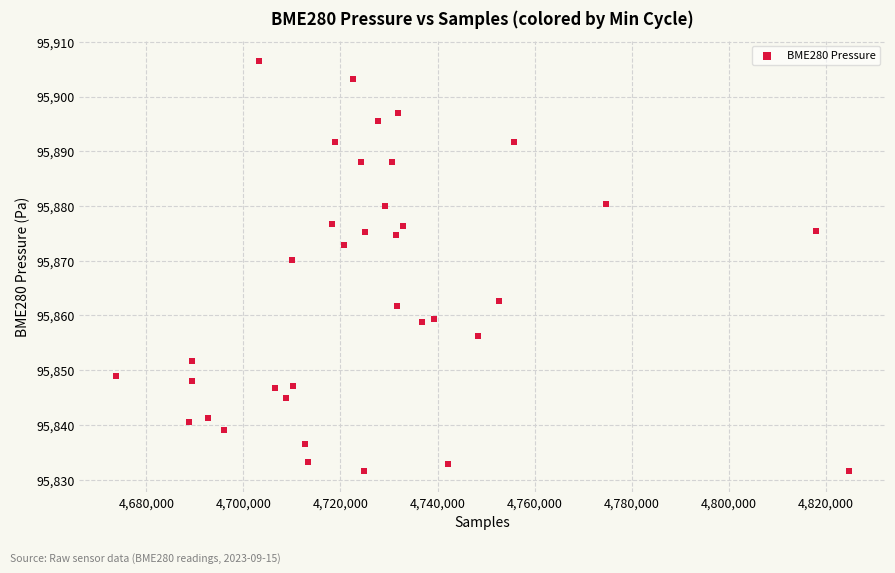

What is the range of X values (max minus min)?

151044.0